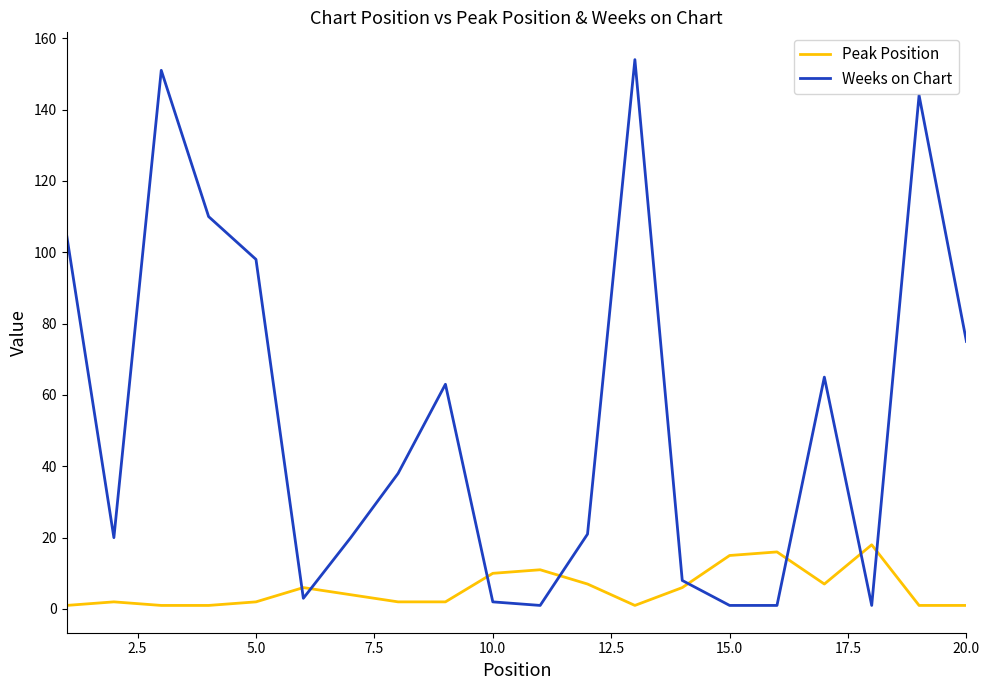

What is the sum of all Weeks on Chart values?

1081